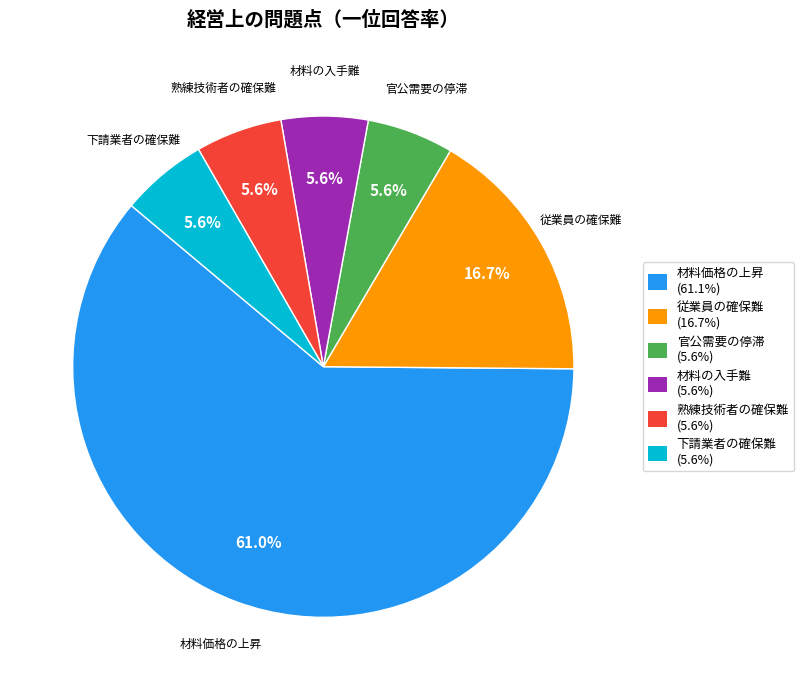

To the nearest percent, what is the difference between the 従業員の確保難 and 下請業者の確保難 slice percentages?

11%